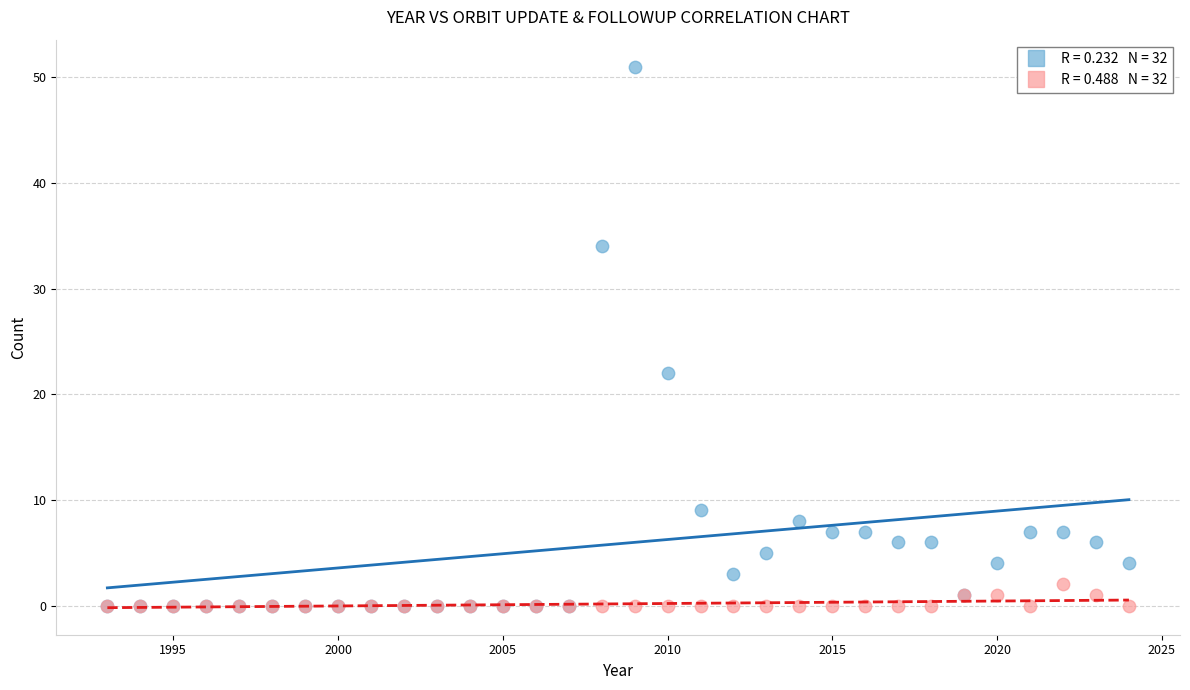

Across all series, what Y value is closest to 25?

22